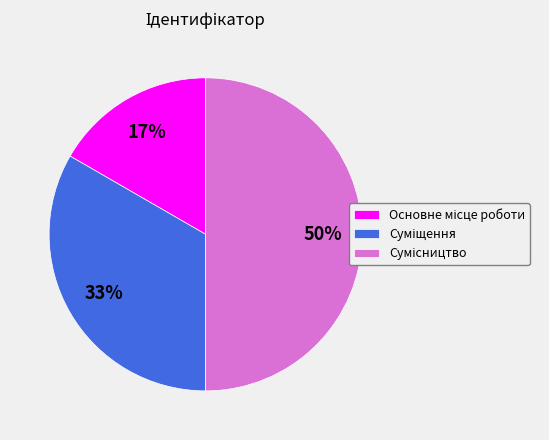

To the nearest percent, what is the average slice percentage?

33%